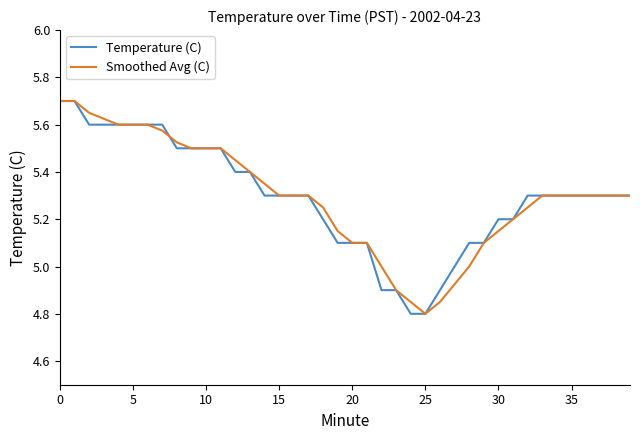

What are all the series names shown in the legend?

Temperature (C), Smoothed Avg (C)